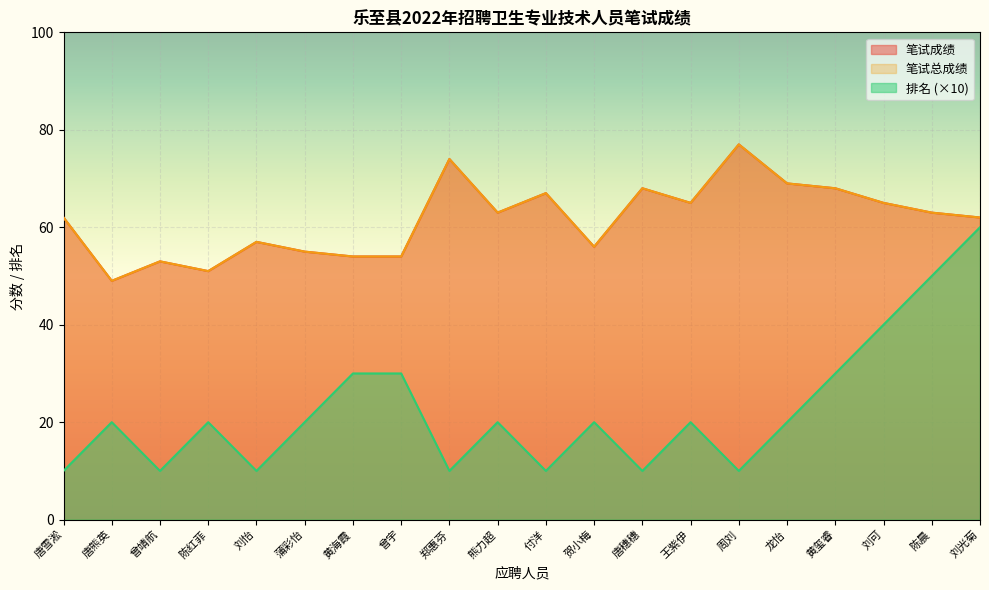

True or false: 排名 and 笔试成绩 cross at least once.

False